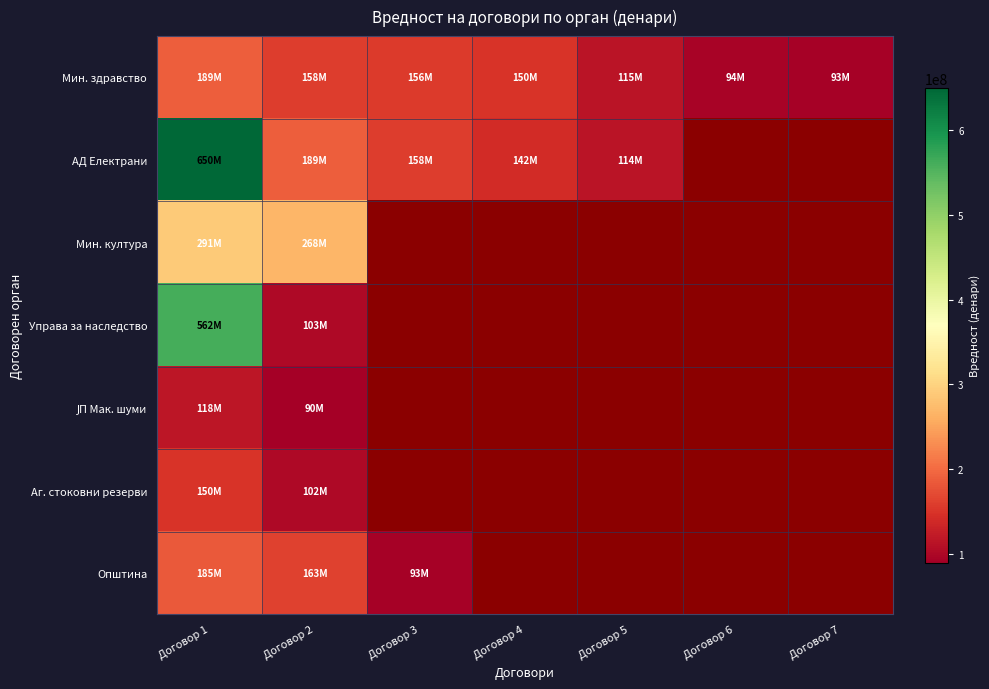

Count the number of data series in this chart.

7